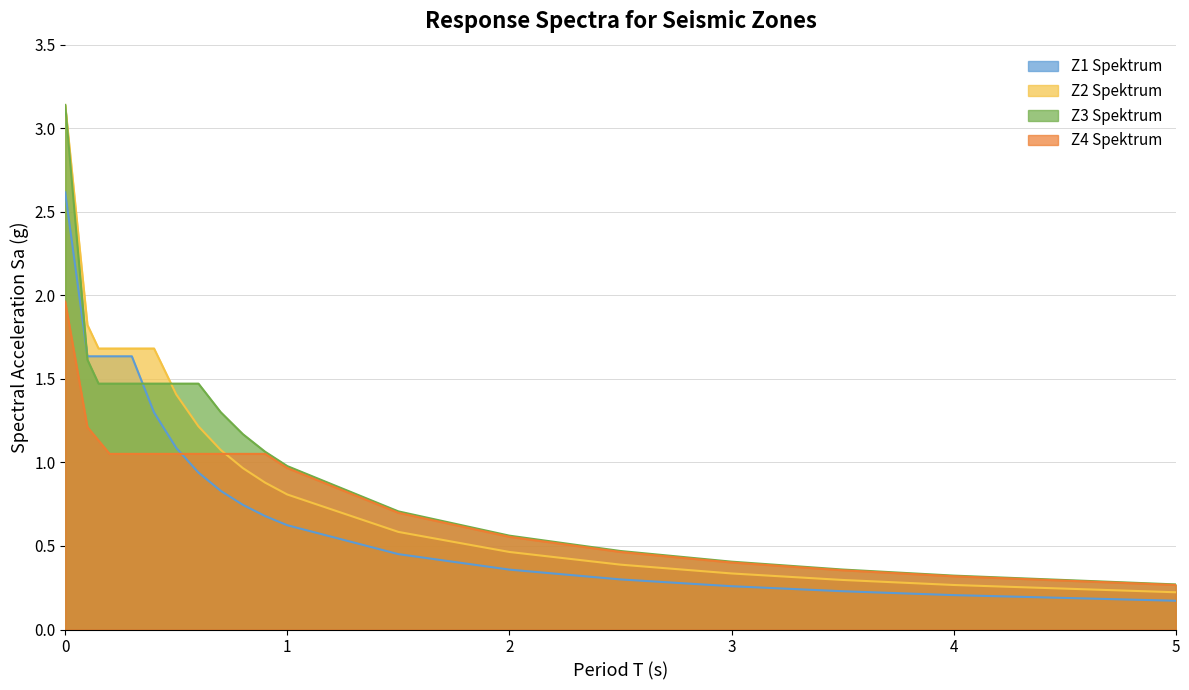

Is it true that Z1 Spektrum equals 2.6 at 0?

True